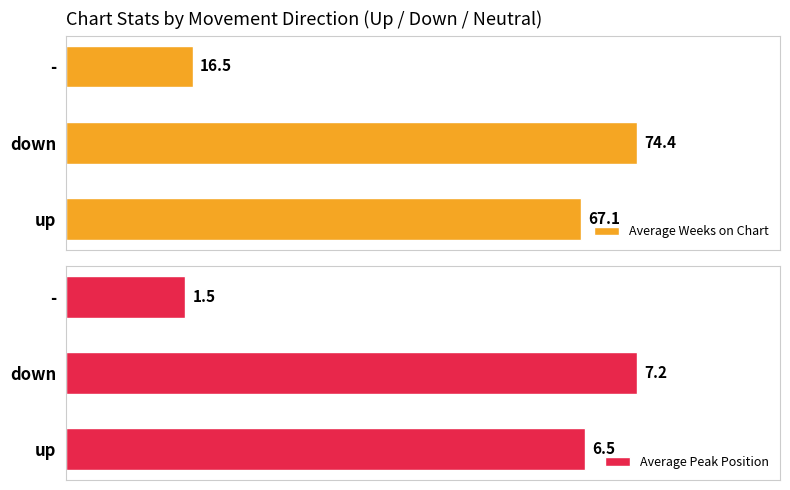

Where is Average Weeks on Chart nearest to the value 45?

up